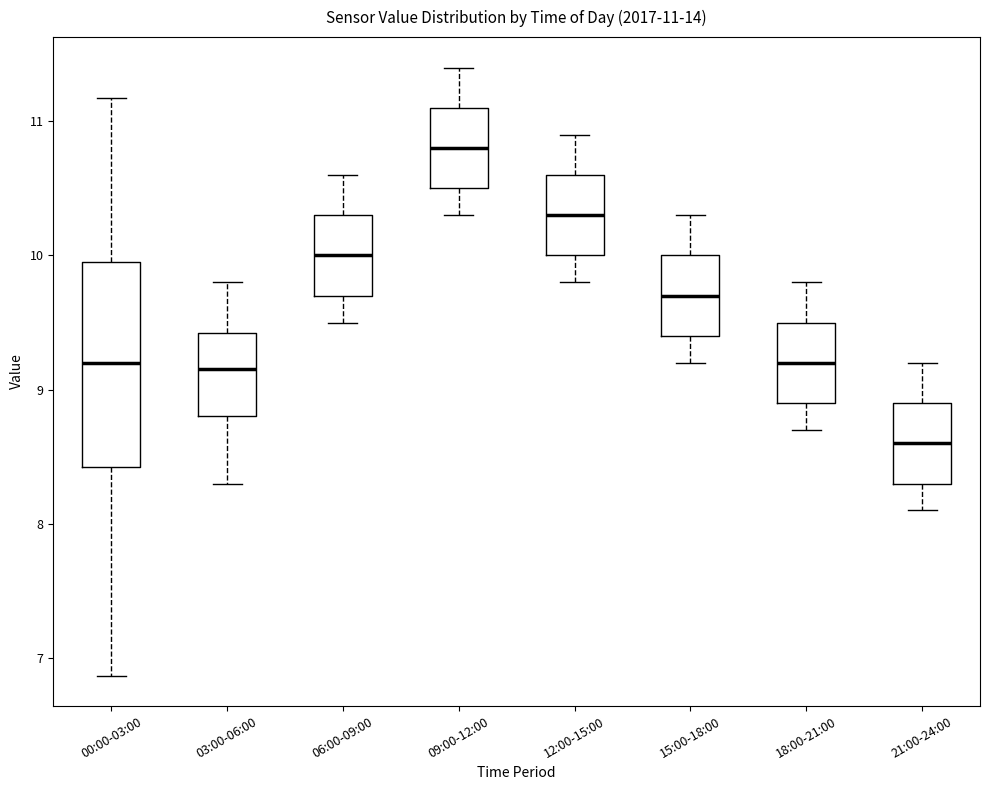

Which box's median line is the highest?

09:00-12:00